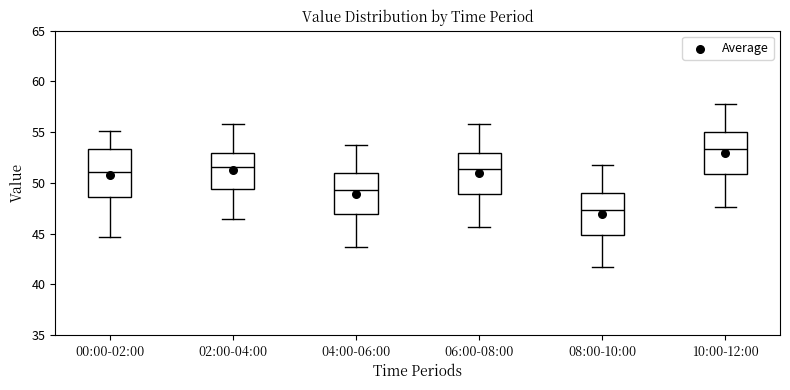

Comparing the boxes themselves (not the whiskers), which one is the tallest?

00:00-02:00